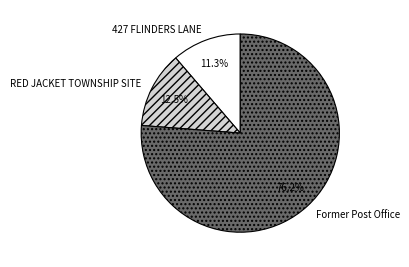

Is the sum of 427 FLINDERS LANE and RED JACKET TOWNSHIP SITE greater than half?

No